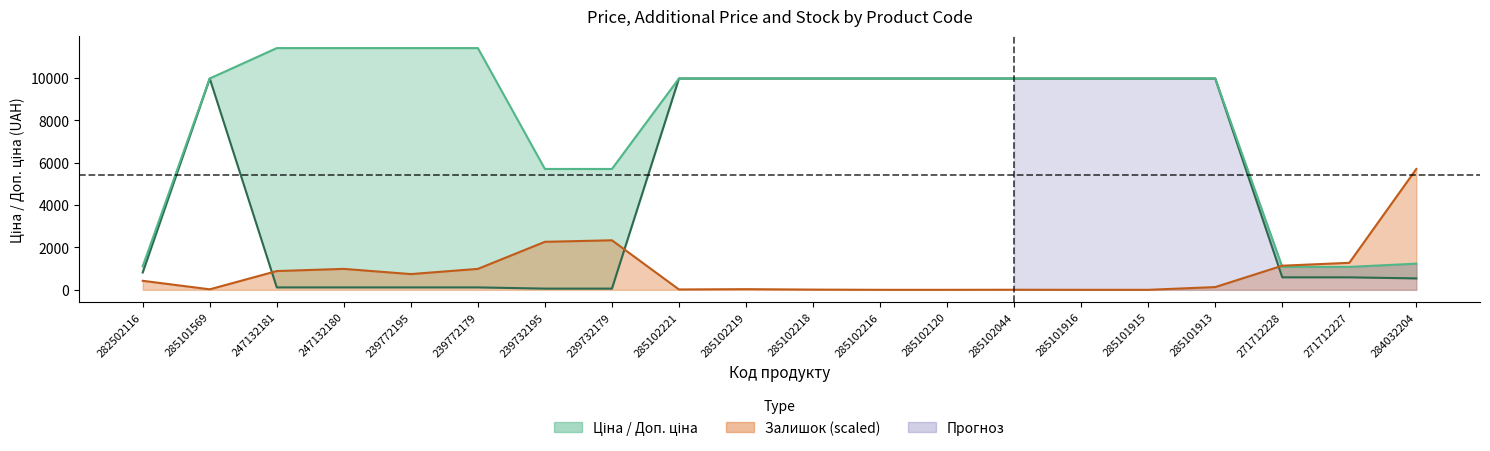

Is the value of Доп. ціна at 271712227 greater than the value of Ціна at 271712227?

Yes